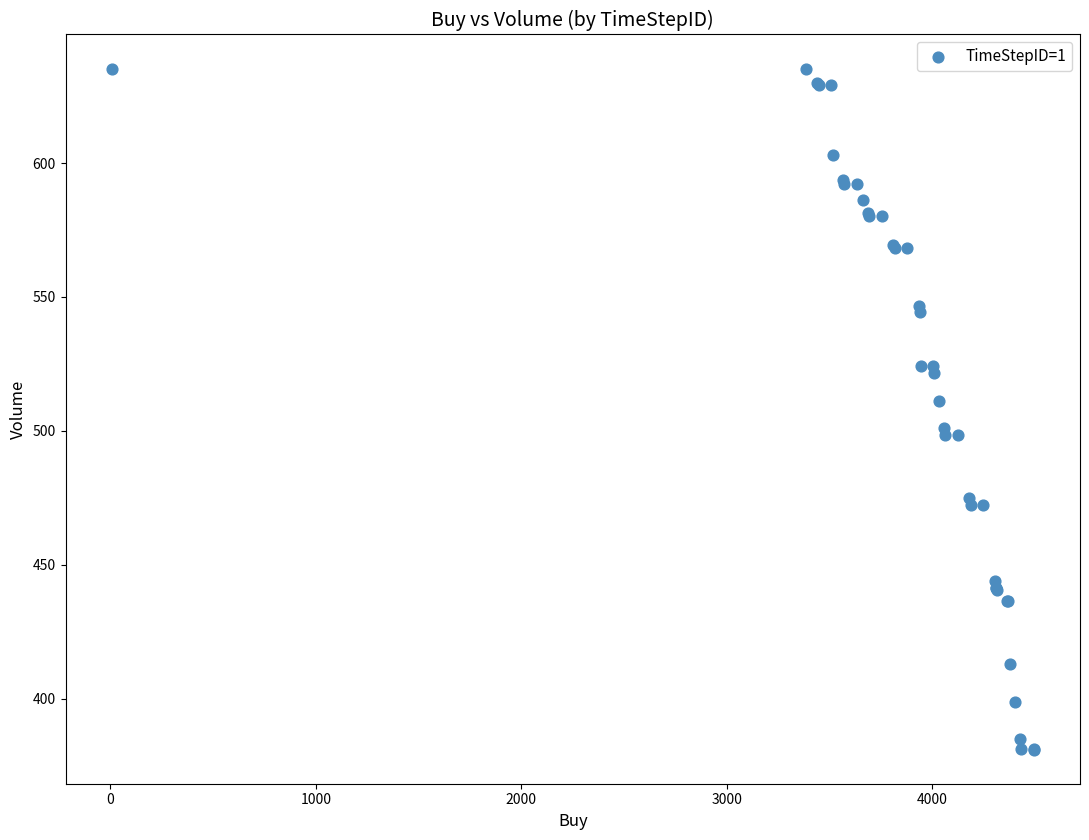

What Y value in the scatter plot is closest to 508?

511.3